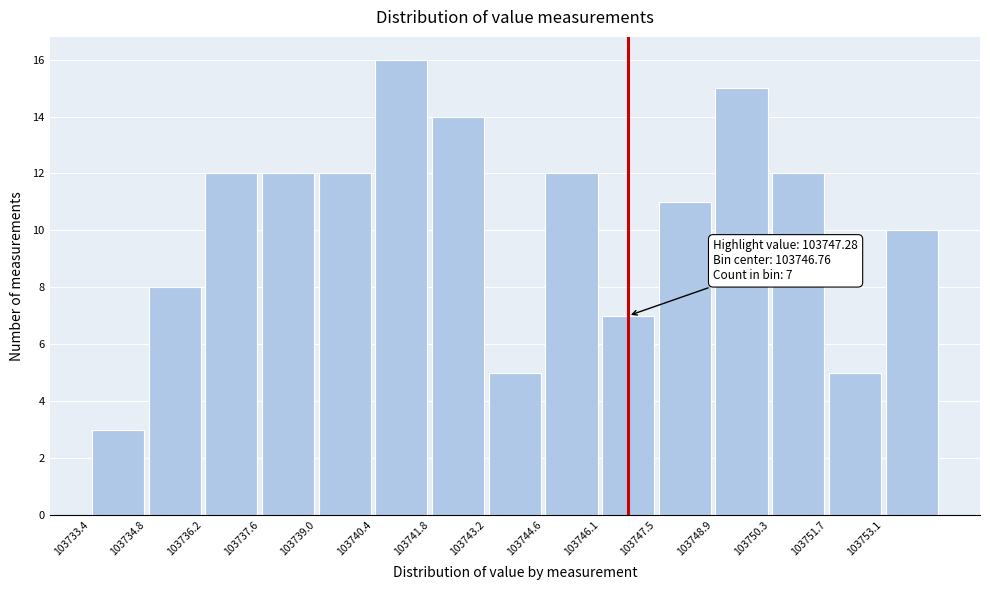

Which range on the x-axis has the tallest bar?

103740.4 to 103741.8